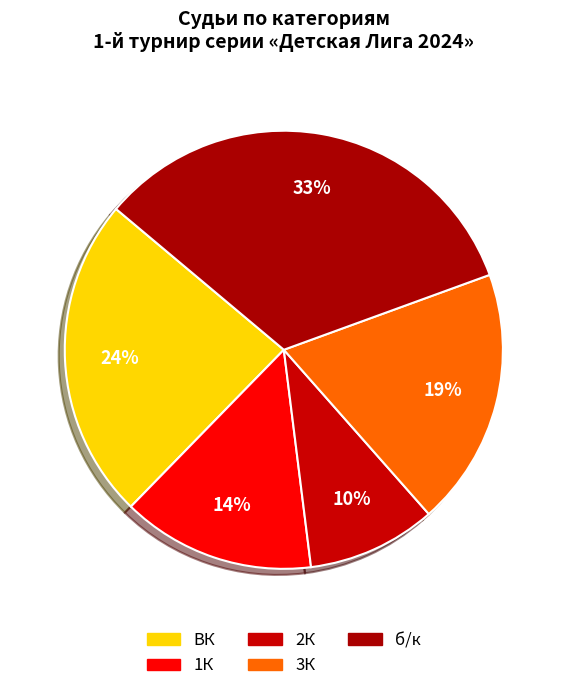

Is there any slice that represents more than half of the pie?

No